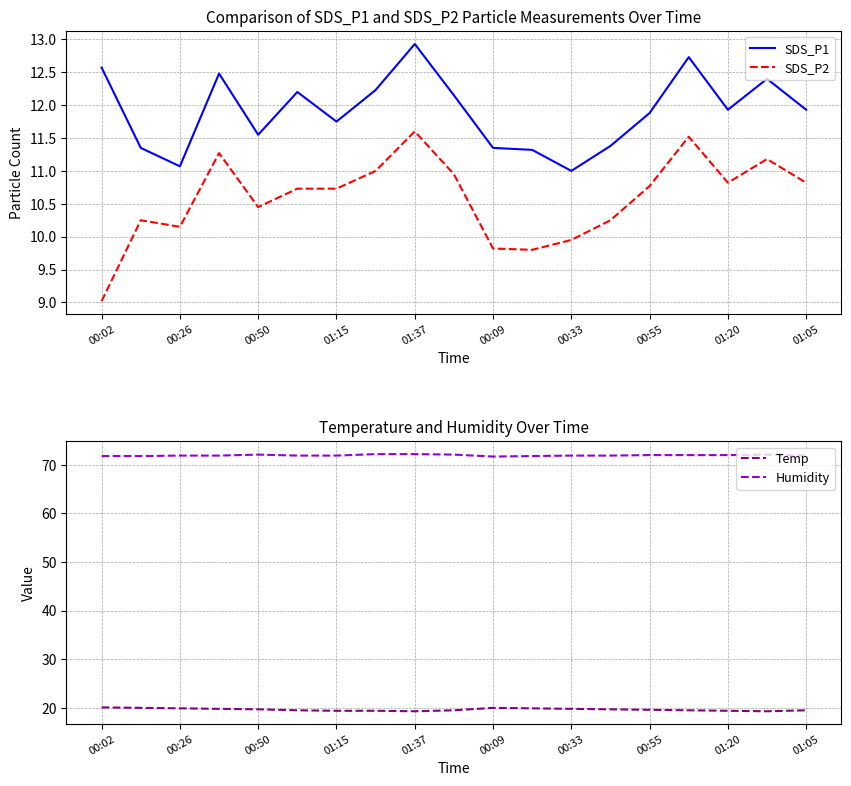

The SDS_P1 series shows 11.0 at 00:33. True or false?

True